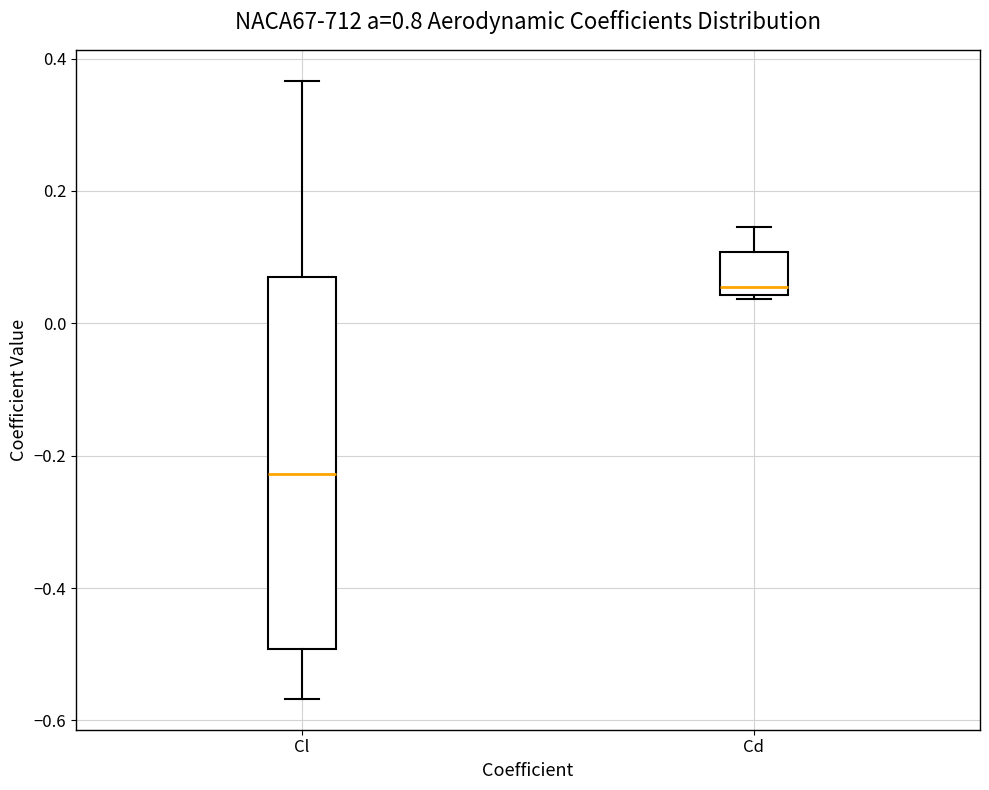

Where does the lower whisker of the box for Cl end on the y-axis? The values are not printed on the chart, so give them approximately, as read against the axis.

-0.56